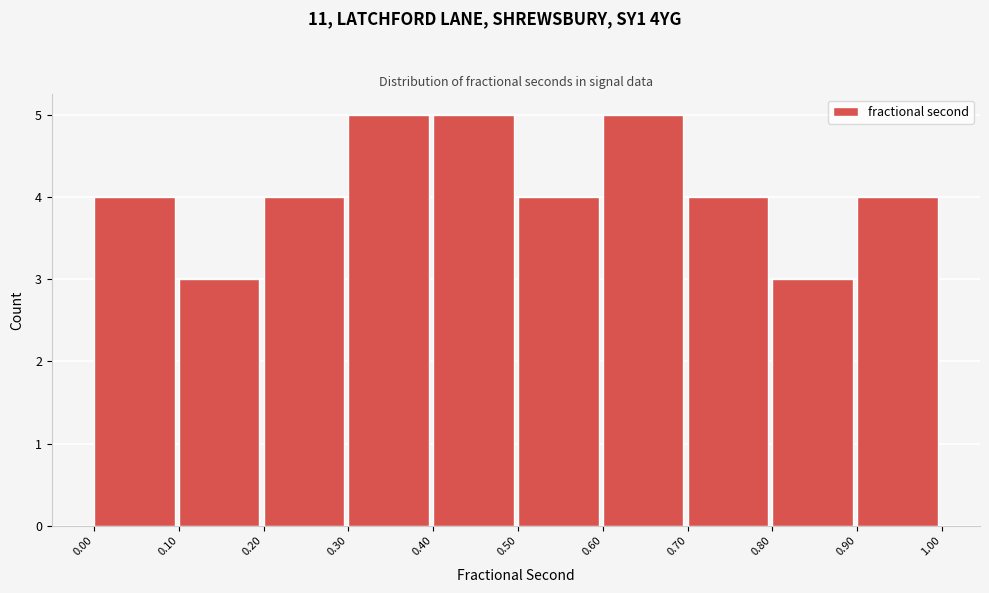

Reading left to right, transcribe this chart: for each bar, give the range it covers on the x-axis and its height. The values are not printed on the chart, so give them approximately, as read against the axis.

0.00 to 0.10: 4
0.10 to 0.20: 3
0.20 to 0.30: 4
0.30 to 0.40: 5
0.40 to 0.50: 5
0.50 to 0.60: 4
0.60 to 0.70: 5
0.70 to 0.80: 4
0.80 to 0.90: 3
0.90 to 1.00: 4